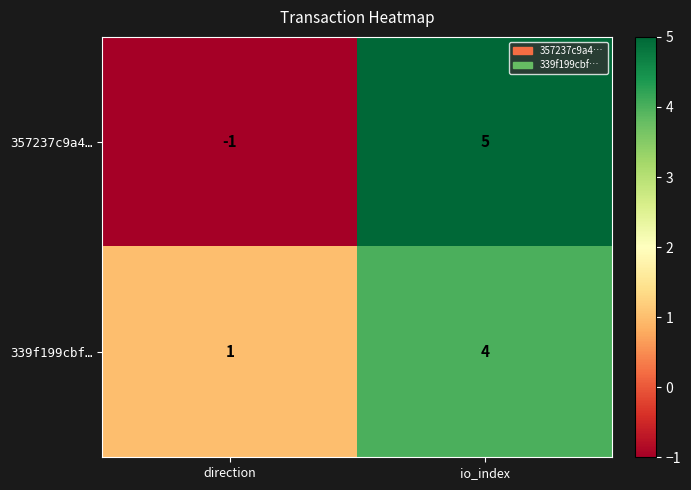

Which series has the largest total across all categories?

339f199cbf…